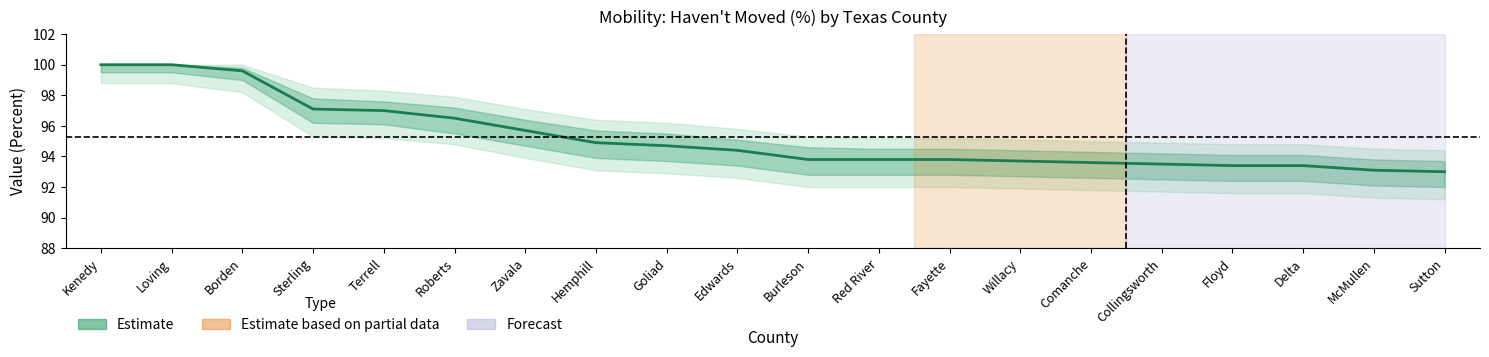

Between Terrell and Hemphill, which is larger?

Terrell